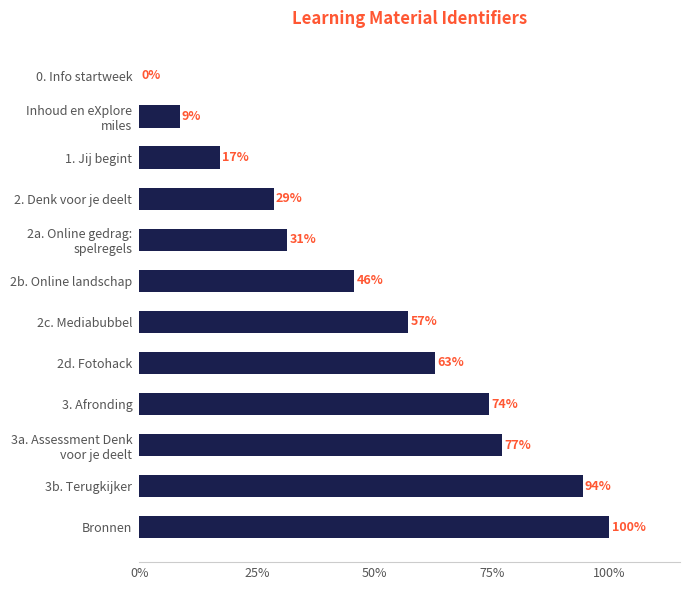

Where is the data nearest to the value 50?

2b. Online landschap